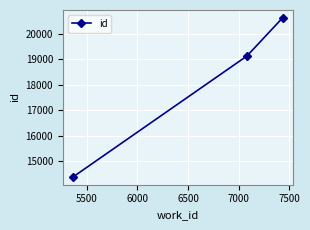

How many lines are shown in the chart?

1